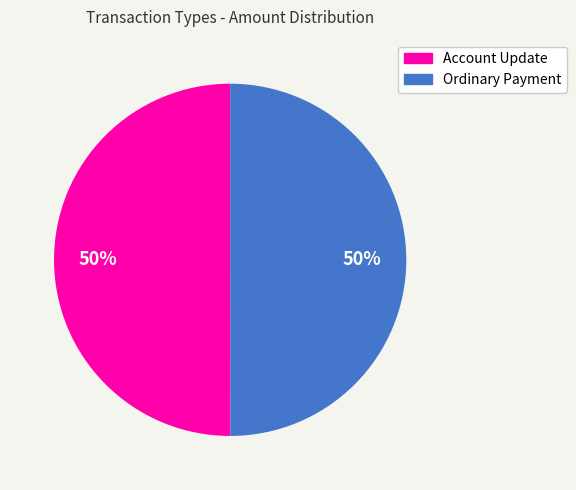

To the nearest percent, what portion does Ordinary Payment represent?

50%